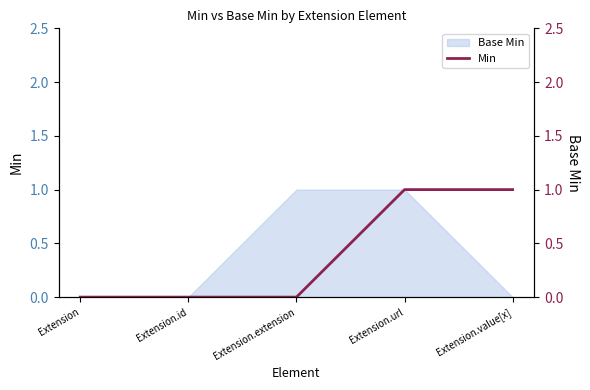

True or false: the data has more than 0 interior local peaks.

False